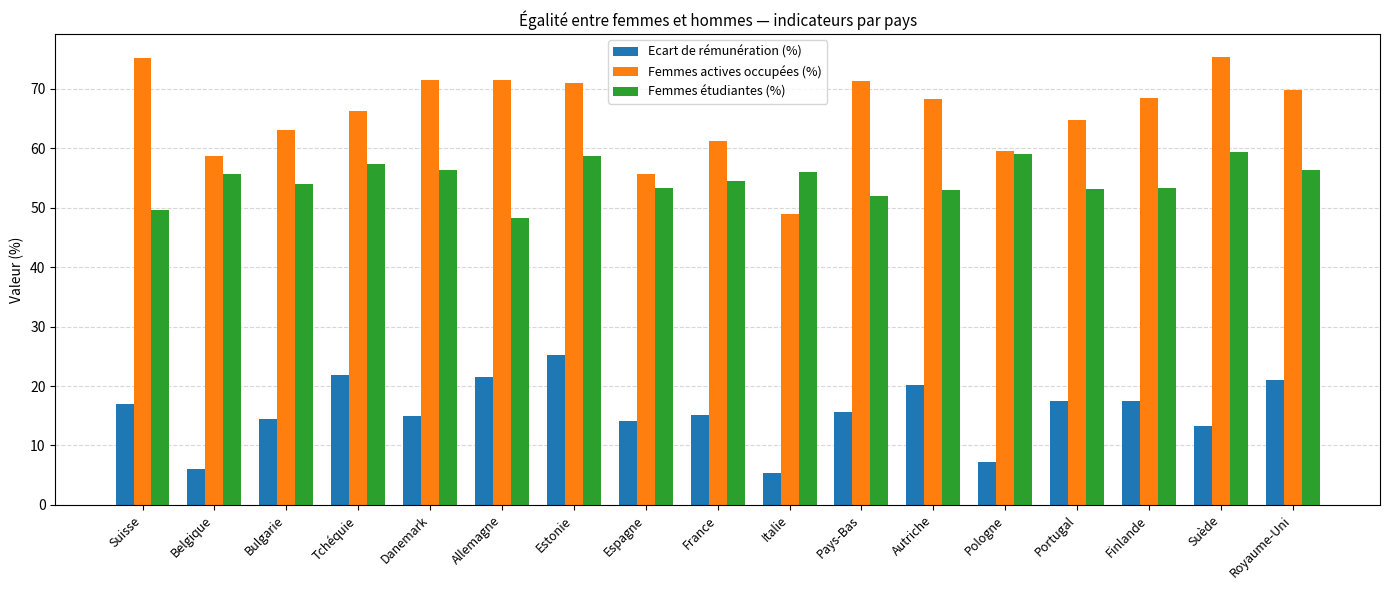

At how many categories does at least one series exceed 73?

2